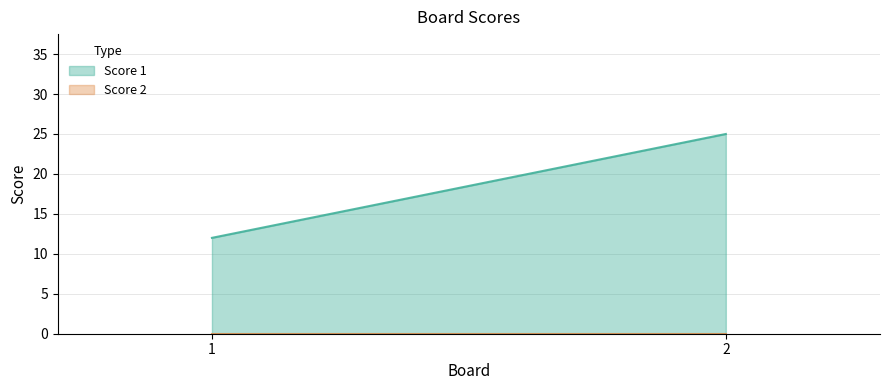

Does the chart have visible grid lines?

Yes